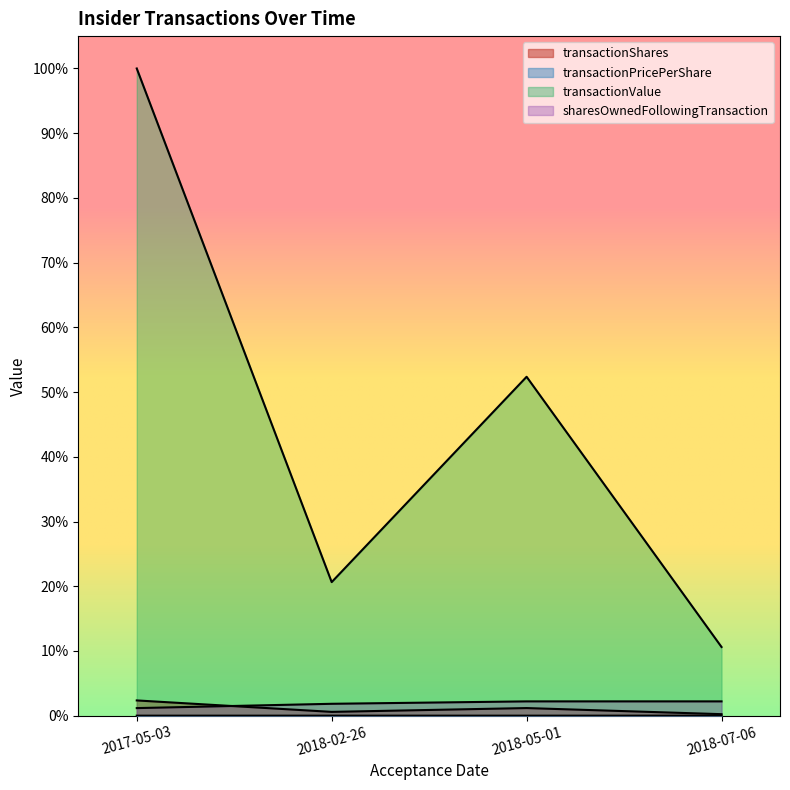

List the labels in order of transactionValue value, smallest first.

2018-07-06, 2018-02-26, 2018-05-01, 2017-05-03